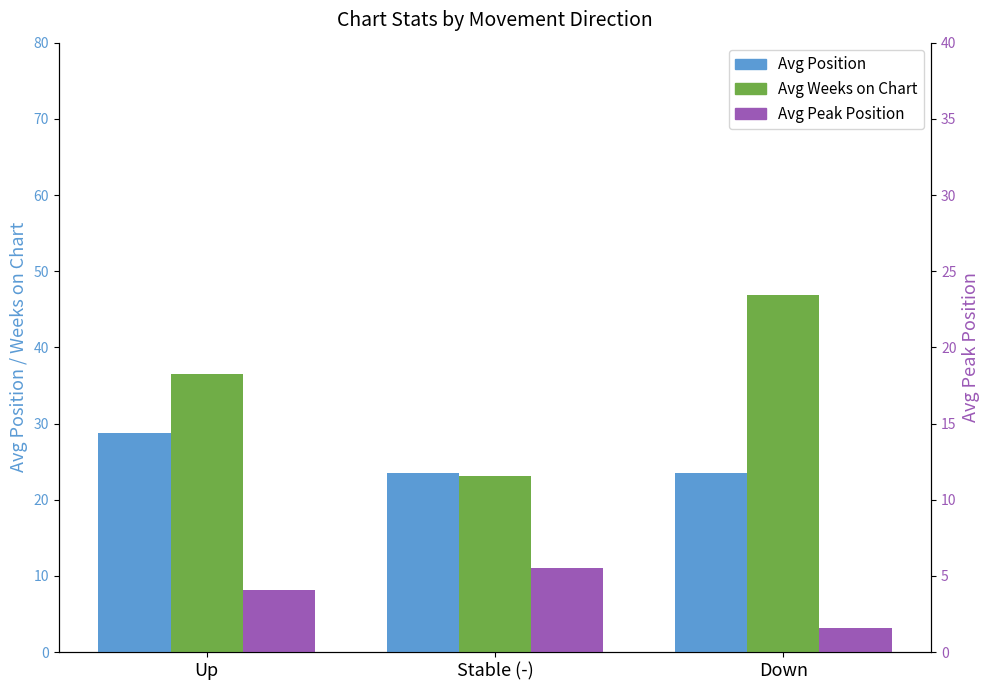

Reading left to right, extract all data points from this chart.

Avg Position: Up=28.8	Stable (-)=23.6	Down=23.5
Avg Weeks on Chart: Up=36.5	Stable (-)=23.1	Down=46.8
Avg Peak Position: Up=8.1	Stable (-)=11.1	Down=3.2